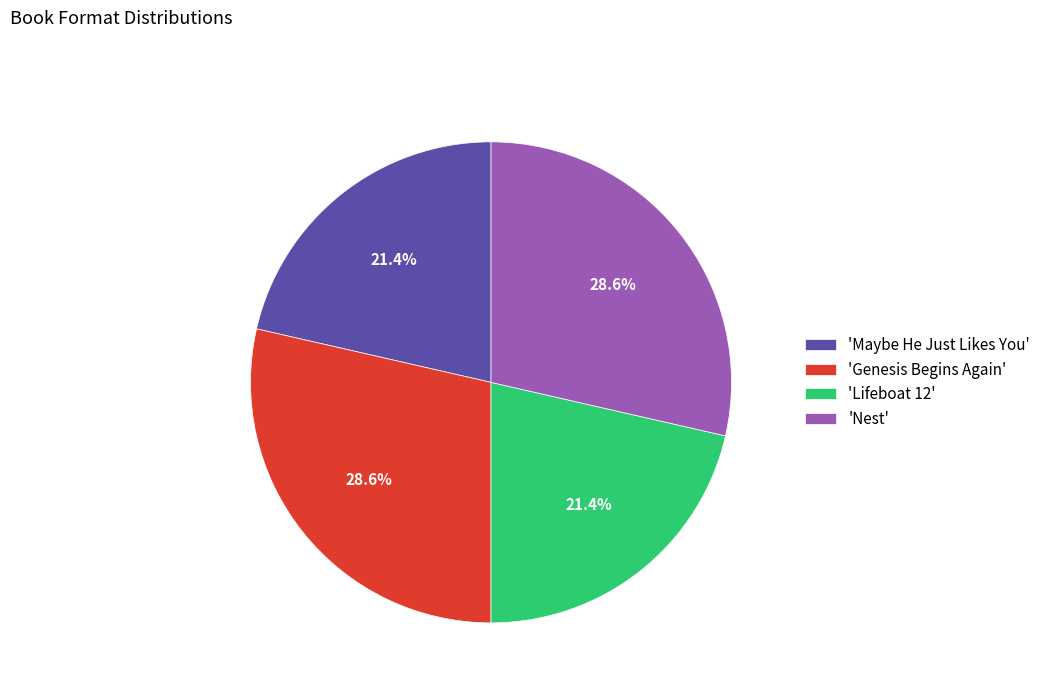

What is the total percentage of 'Genesis Begins Again' and 'Maybe He Just Likes You'?

50.0%